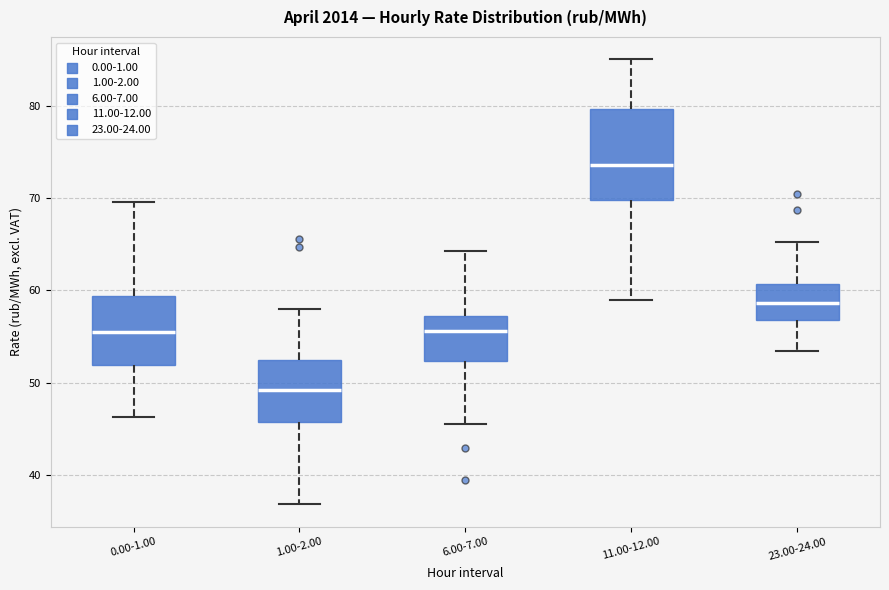

Comparing the boxes themselves (not the whiskers), which one is the tallest?

11.00-12.00